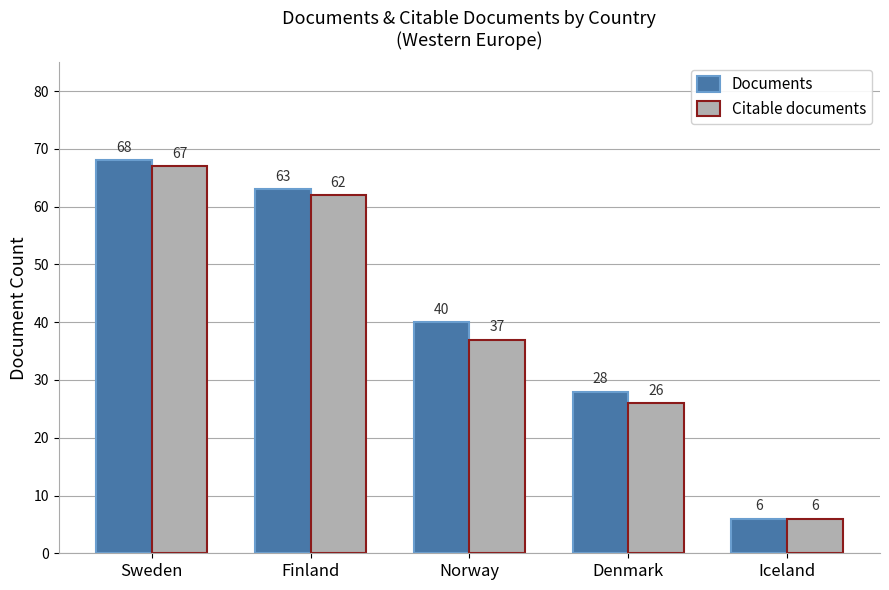

The value of Citable documents at Iceland is 6. True or false?

True